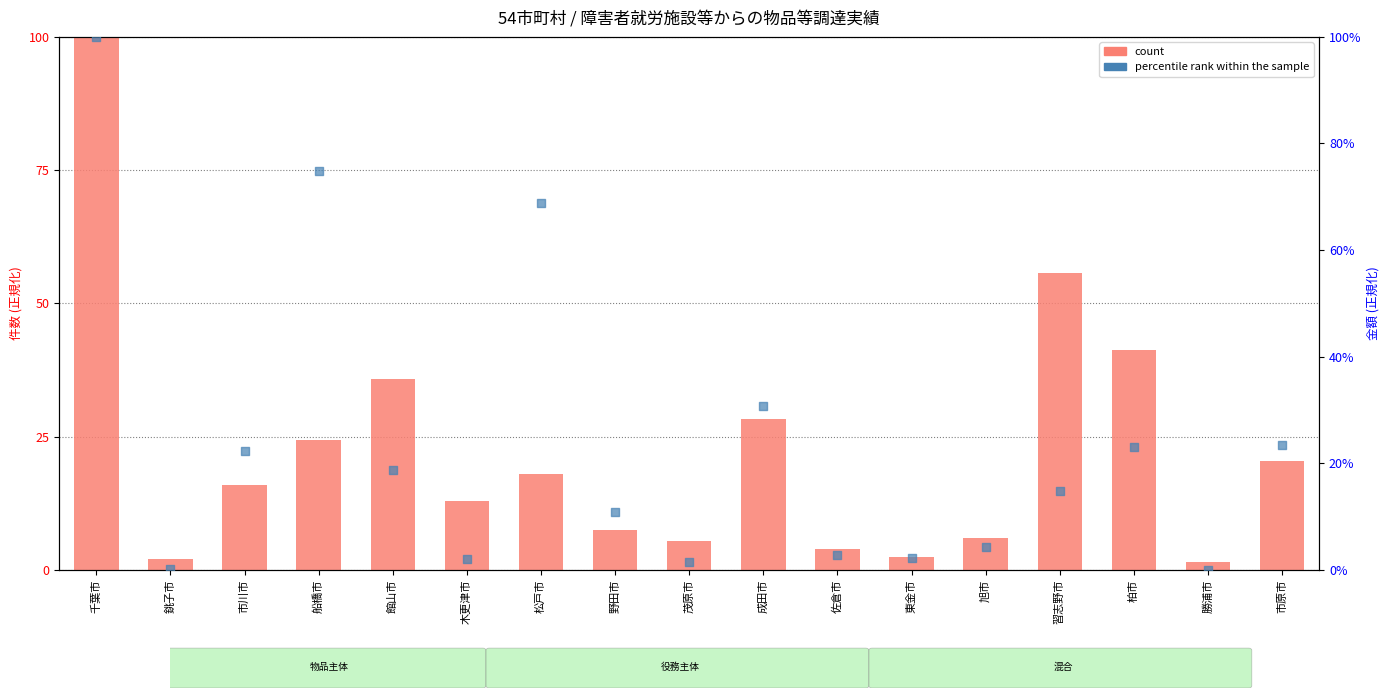

Which series has the widest spread of Y values?

percentile rank within the sample